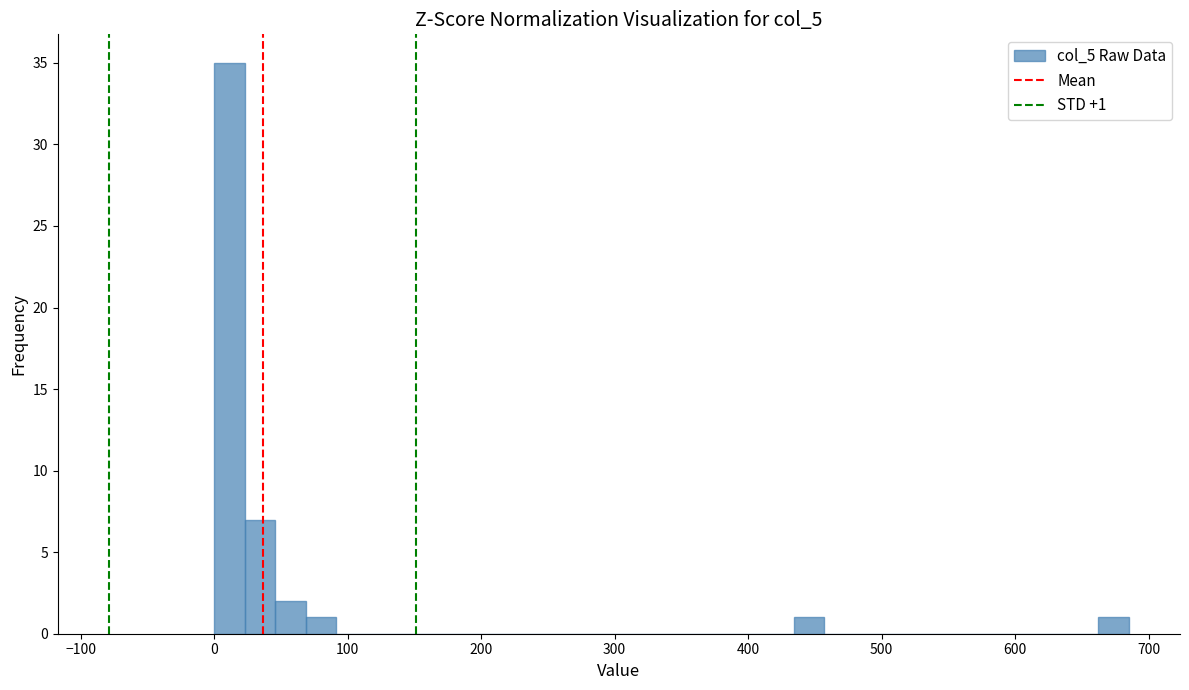

Read against the x-axis, roughly where is the centre of the tallest bar?

10